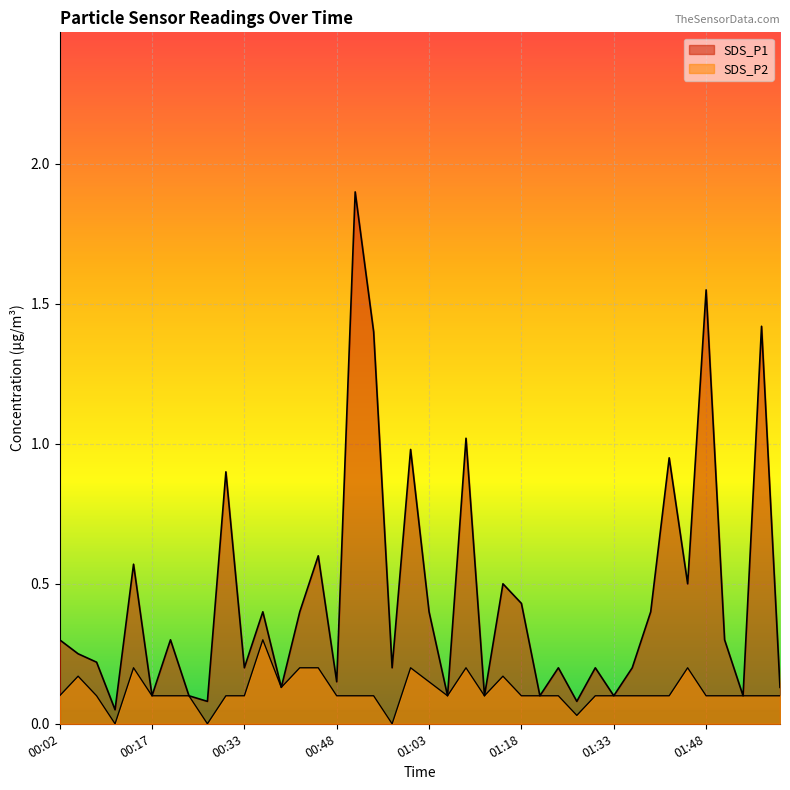

What is the maximum value shown in the chart?

1.9